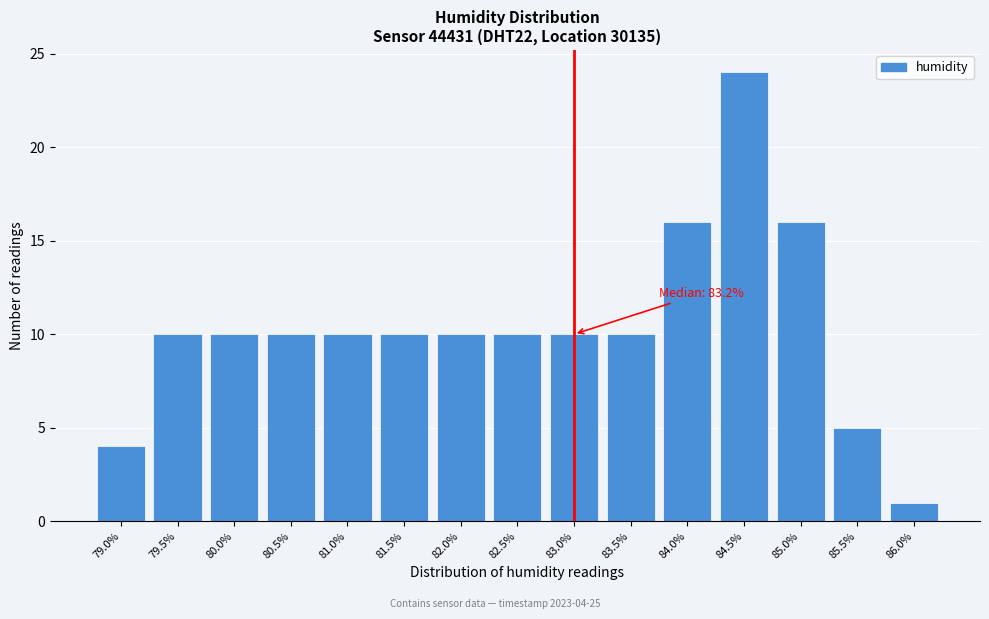

Reading left to right, list all the values displayed in this chart.

4	10	10	10	10	10	10	10	10	10	16	24	16	5	1